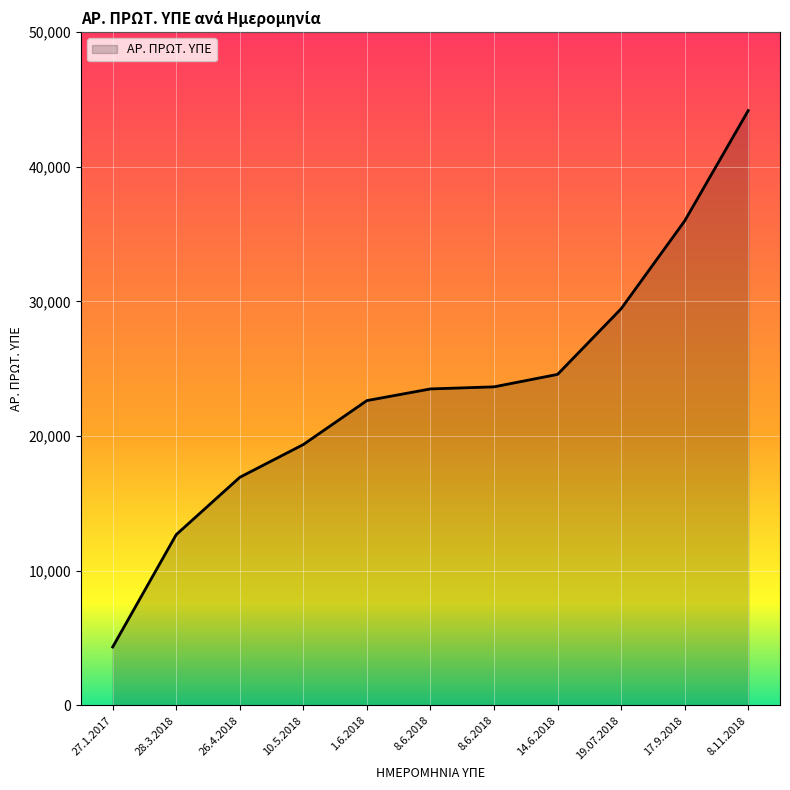

How many lines are shown in the chart?

1